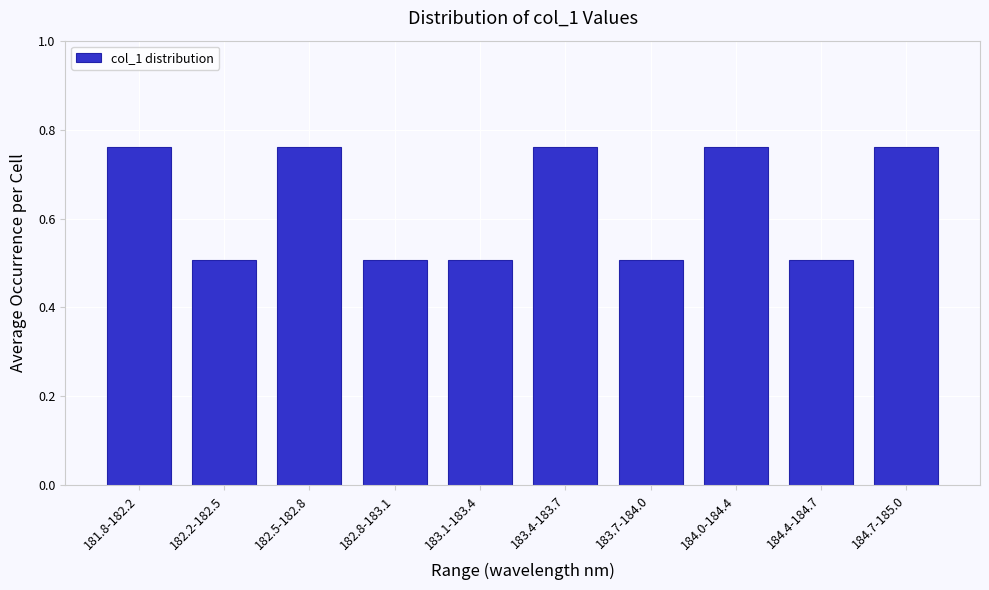

What is the sum of the values at 184.0-184.4 and 184.4-184.7?

1.3